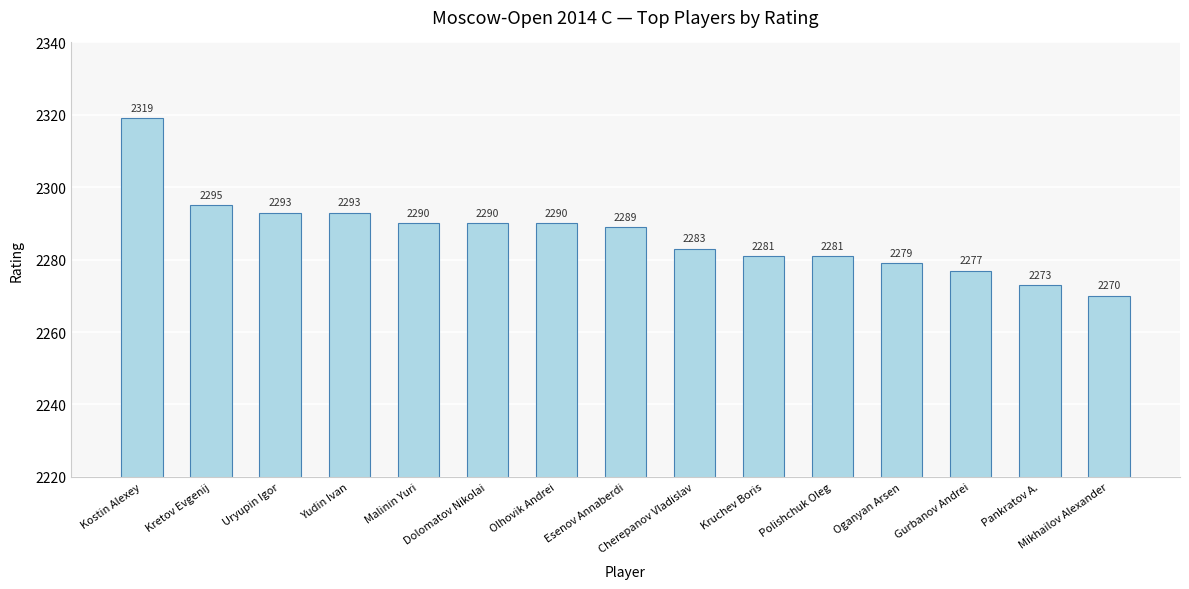

What is the label of the 9th bar from the right?

Olhovik Andrei